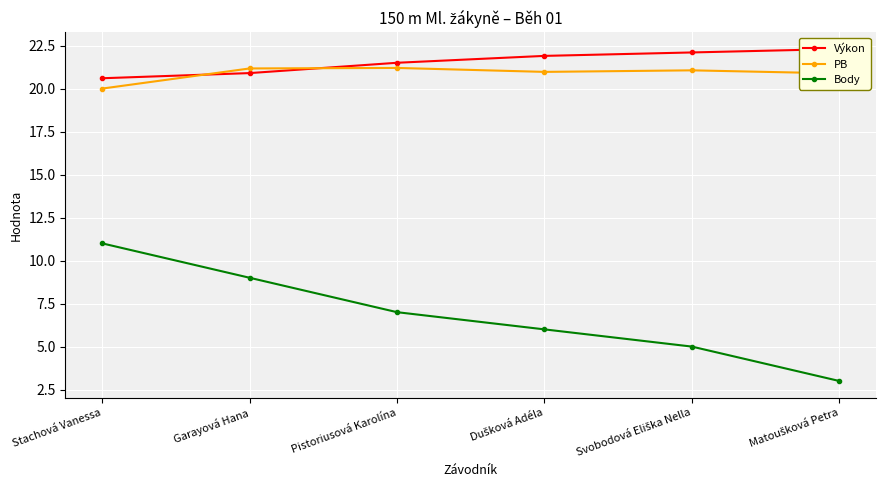

Which series changed the most between Stachová Vanessa and Garayová Hana?

Body